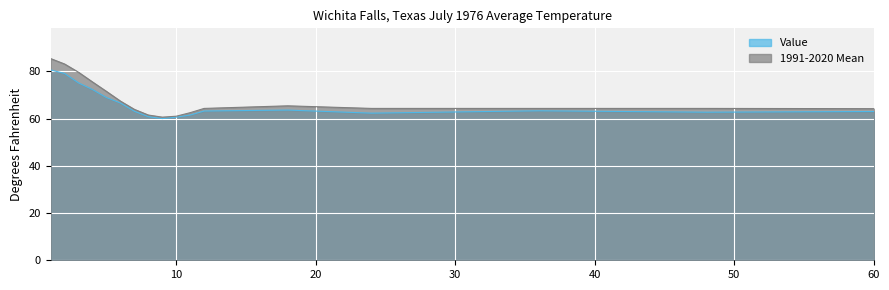

True or false: 1991-2020 Mean has more than 1 interior local peaks.

False